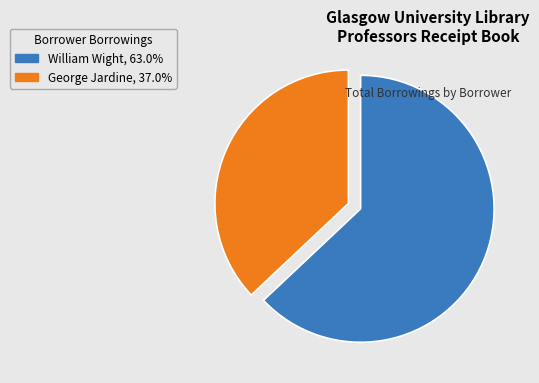

Is there any slice that represents more than half of the pie?

Yes